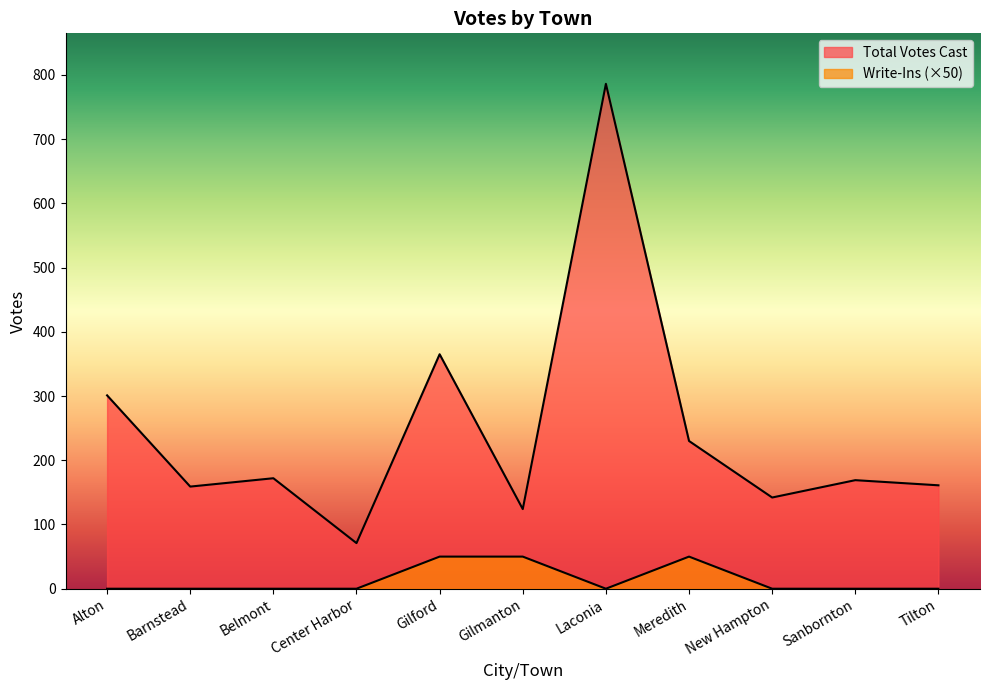

Count the number of categories in the chart.

11